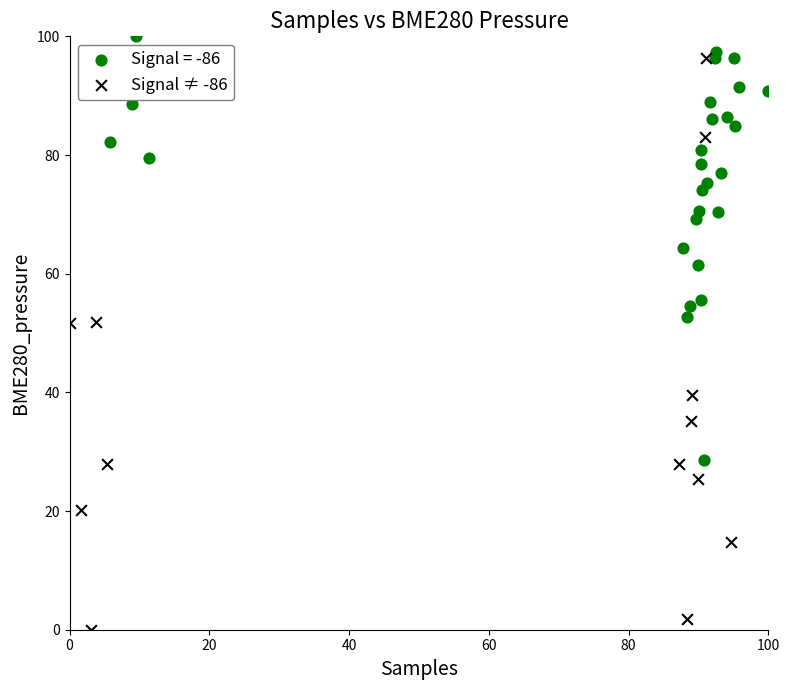

Which series has the largest Y range (max minus min)?

Signal ≠ -86